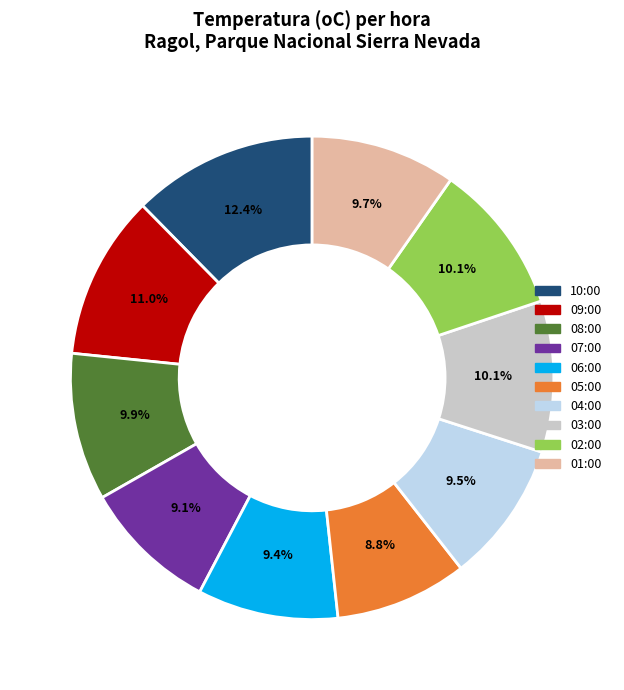

Is there any slice that represents more than half of the pie?

No